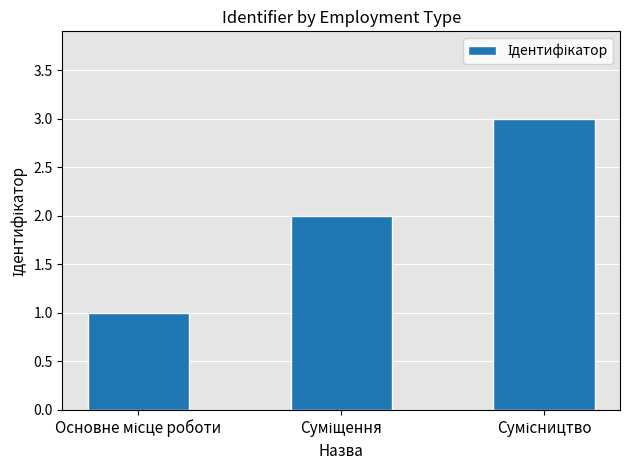

What is the value of the 2nd bar from the left?

2